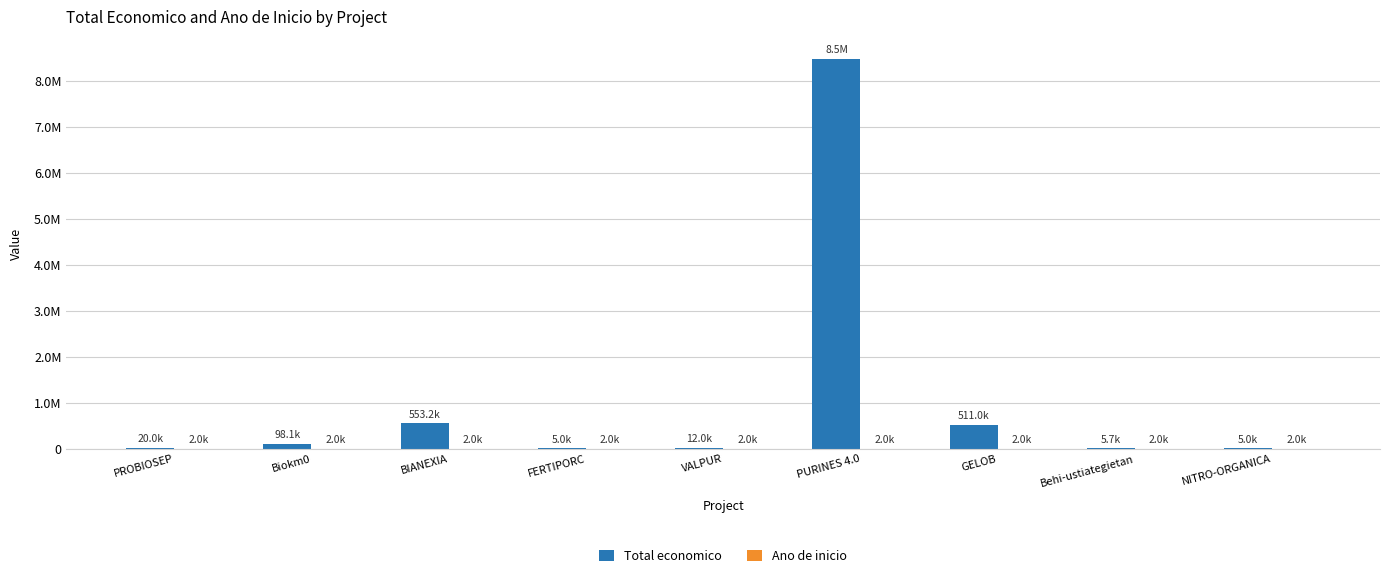

What is the greatest value displayed?

8484999